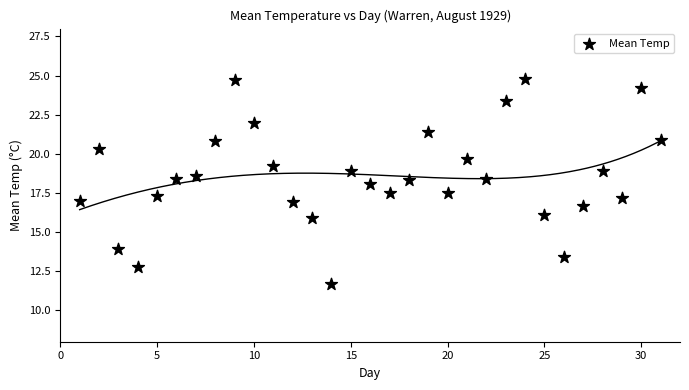

What is the range of X values (max minus min)?

30.0